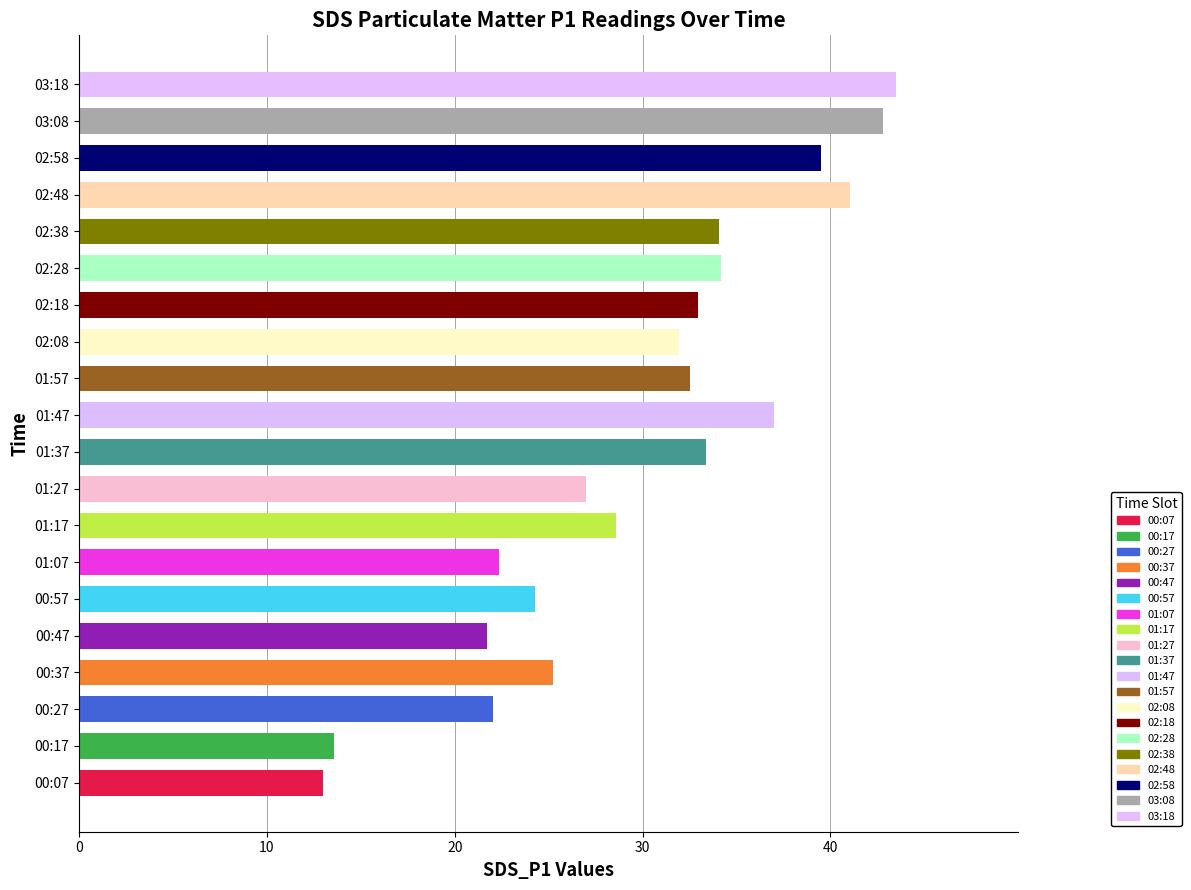

What is the sum of the values at 00:37 and 01:47?

62.2